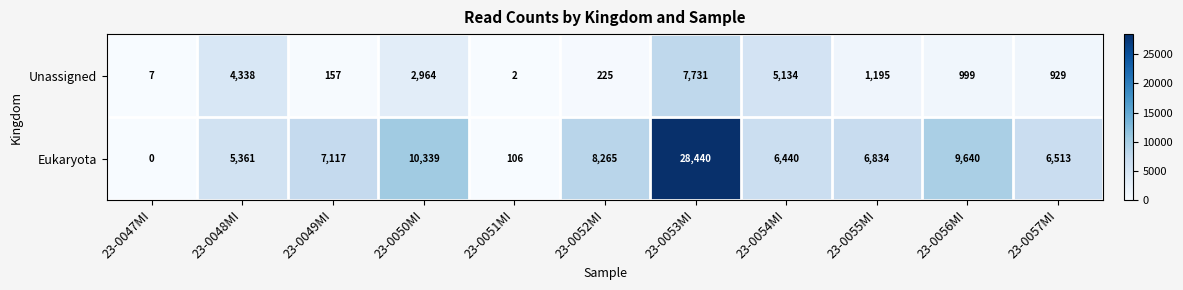

Reading left to right, extract all data points from this chart.

Unassigned: 7	4338	157	2964	2	225	7731	5134	1195	999	929
Eukaryota: 0	5361	7117	10339	106	8265	28440	6440	6834	9640	6513